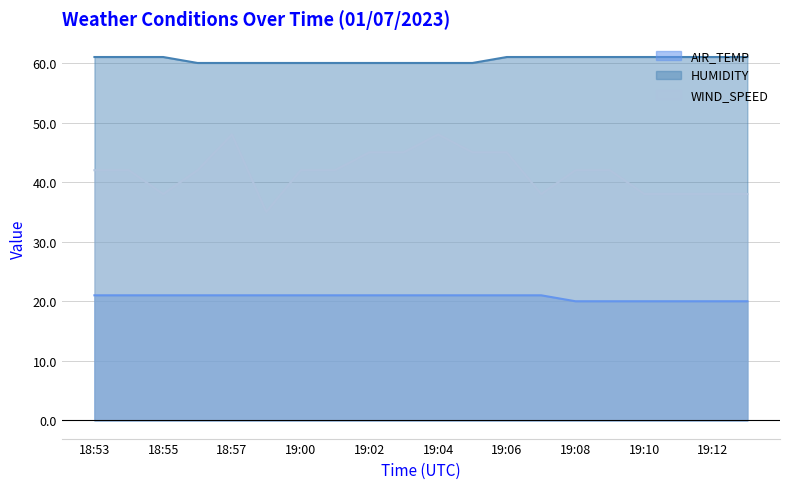

The value of HUMIDITY at 19:03 is 38. True or false?

False